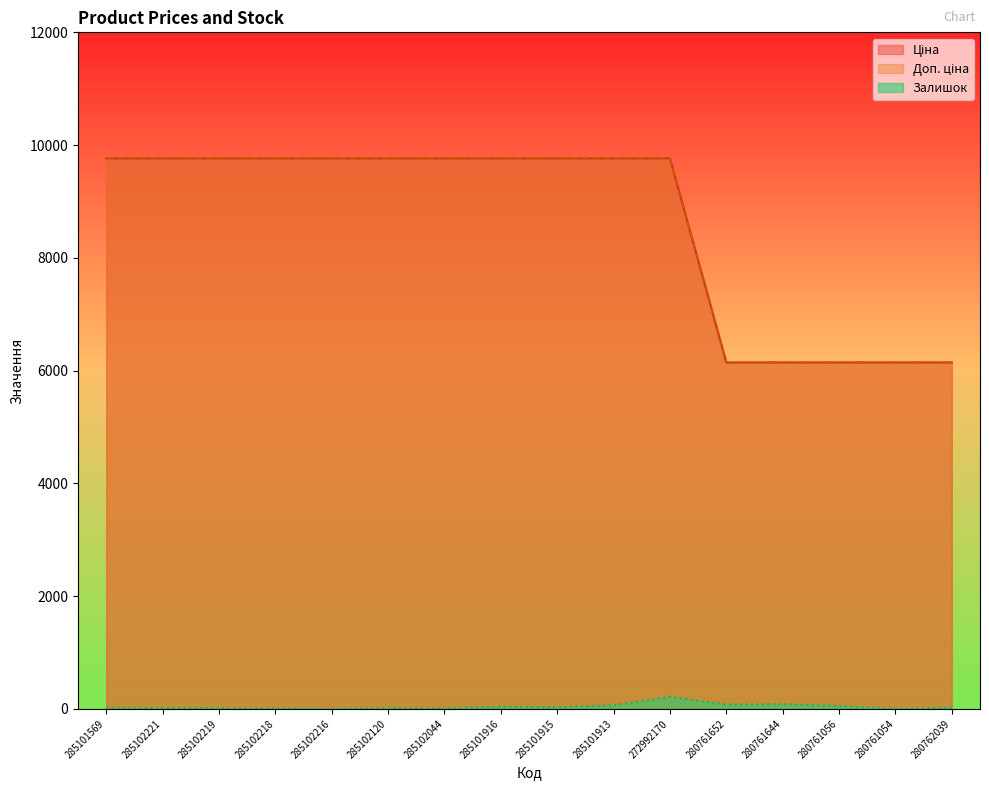

At which category is the sum across all series the highest?

272992170